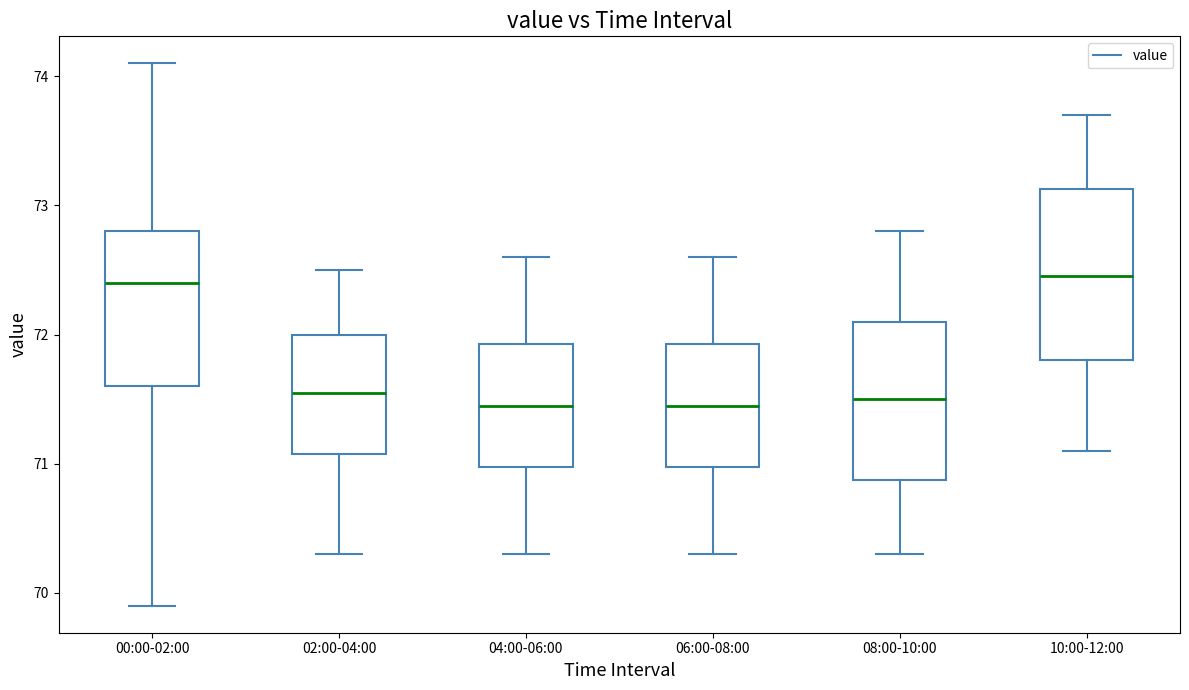

Reading left to right, read every box against the y-axis: the position of its median line, the range the box covers, and the ends of its whiskers. The values are not printed on the chart, so give them approximately, as read against the axis.

00:00-02:00: median 72.4, box 71.6 to 72.8, whiskers 69.9 to 74.1
02:00-04:00: median 71.6, box 71.1 to 72.0, whiskers 70.3 to 72.5
04:00-06:00: median 71.5, box 71.0 to 71.9, whiskers 70.3 to 72.6
06:00-08:00: median 71.5, box 71.0 to 71.9, whiskers 70.3 to 72.6
08:00-10:00: median 71.5, box 70.9 to 72.1, whiskers 70.3 to 72.8
10:00-12:00: median 72.5, box 71.8 to 73.1, whiskers 71.1 to 73.7